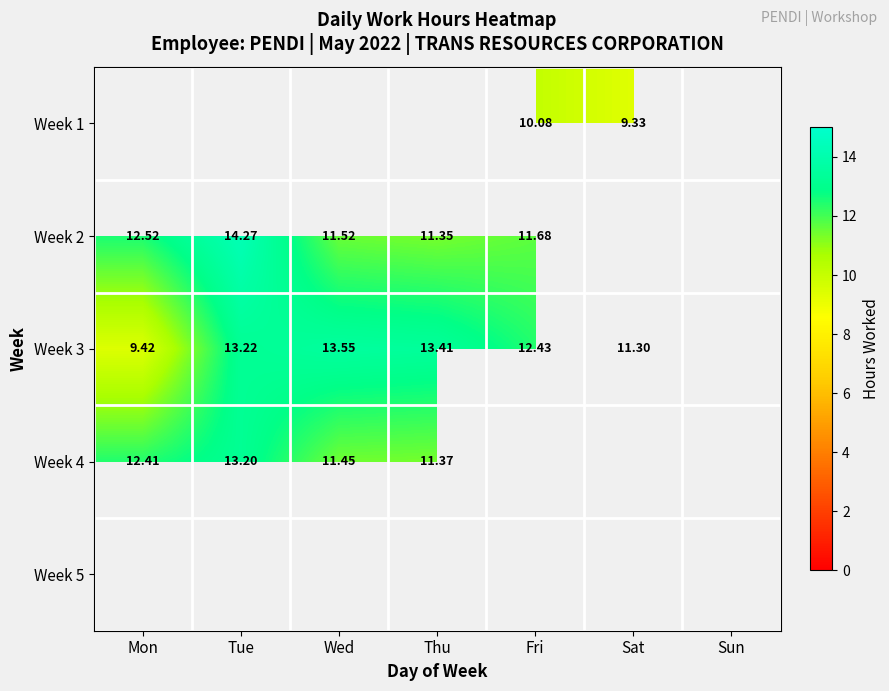

Is the value of Week 2 at Thu greater than the value of Week 1 at Sat?

Yes